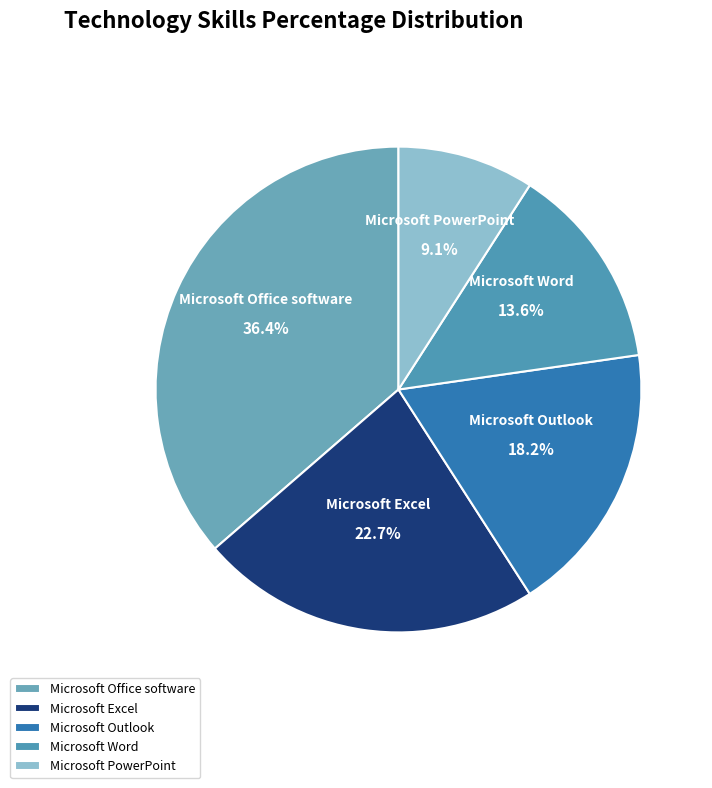

Is the sum of Microsoft Office software and Microsoft Excel greater than half?

Yes